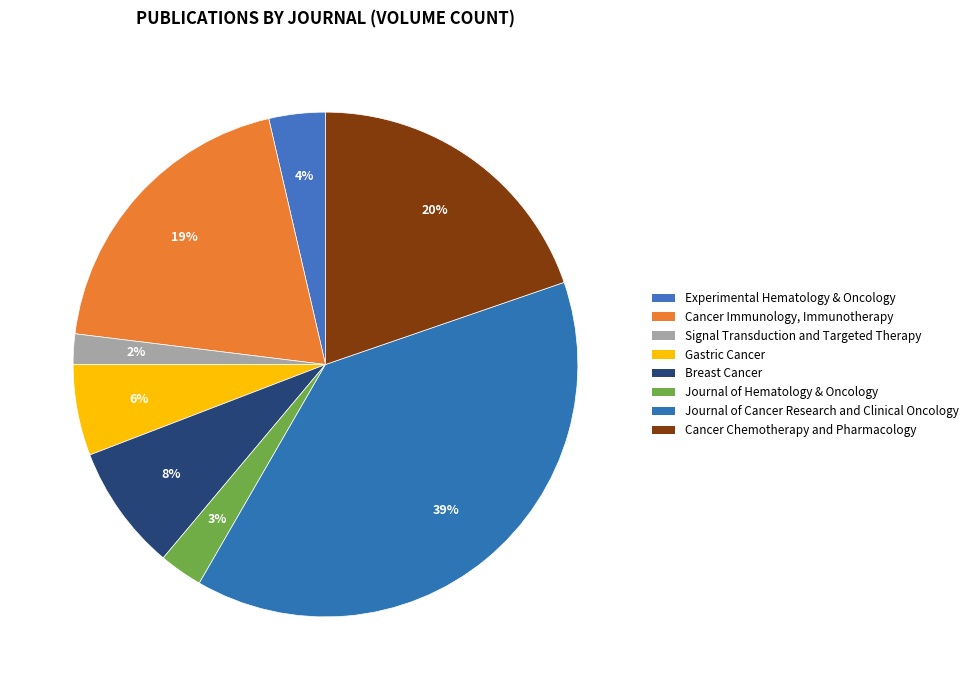

What percentage is the Breast Cancer slice, to the nearest percent?

8%